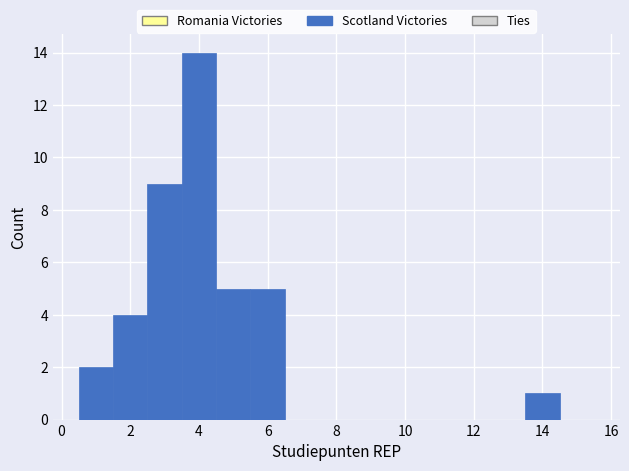

Reading left to right, transcribe this chart: for each bar, give the range it covers on the x-axis and its height. Neither the bar edges nor the heights are printed on the chart, so give them approximately, as read against the axes.

0.5 to 1.5: 2
1.5 to 2.5: 4
2.5 to 3.5: 9
3.5 to 4.5: 14
4.5 to 5.5: 5
5.5 to 6.5: 5
6.5 to 7.5: 0
7.5 to 8.5: 0
8.5 to 9.5: 0
9.5 to 10.5: 0
10.5 to 11.5: 0
11.5 to 12.5: 0
12.5 to 13.5: 0
13.5 to 14.5: 1
14.5 to 15.5: 0